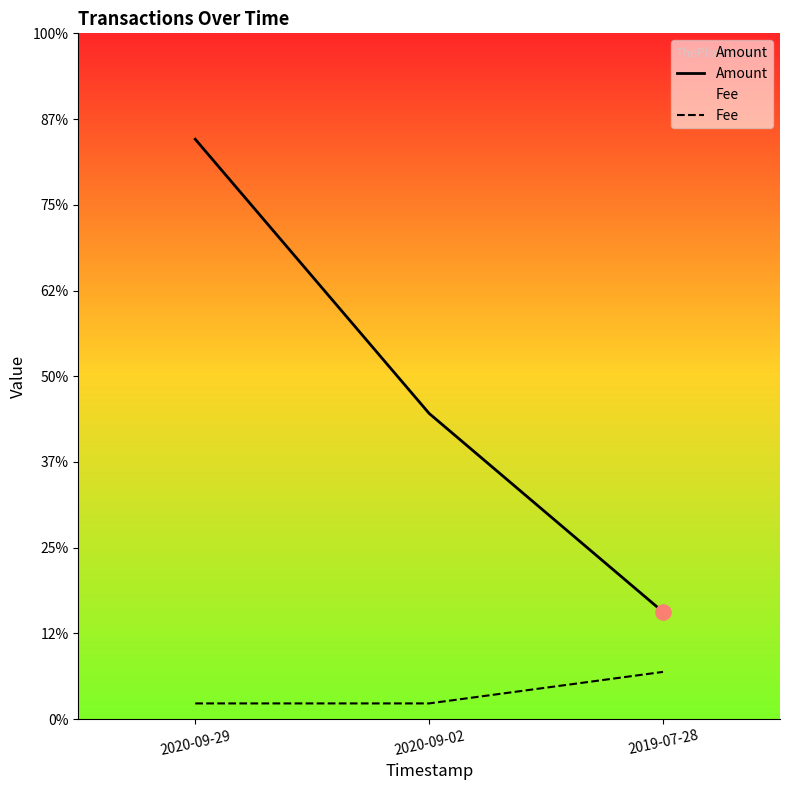

Is the value of Amount at 2020-09-02 greater than the value of Fee at 2020-09-02?

Yes